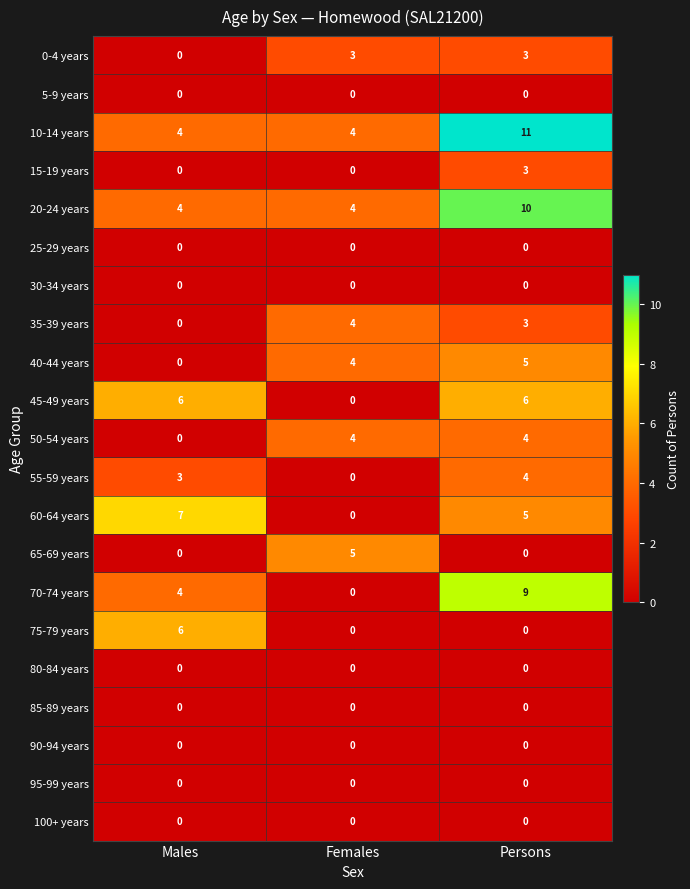

Which series has the widest spread of values?

70-74 years